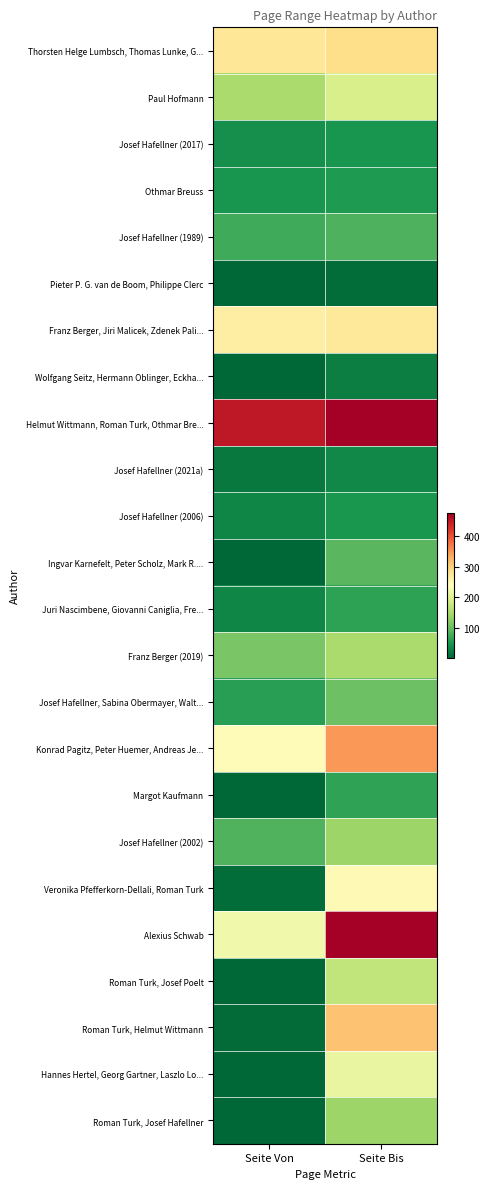

Reading right to left, transcribe all the data shown in this chart.

Thorsten Helge Lumbsch, Thomas Lunke, G...: Seite Bis=286	Seite Von=275
Paul Hofmann: Seite Bis=191	Seite Von=149
Josef Hafellner (2017): Seite Bis=46	Seite Von=41
Othmar Breuss: Seite Bis=52	Seite Von=47
Josef Hafellner (1989): Seite Bis=82	Seite Von=73
Pieter P. G. van de Boom, Philippe Clerc: Seite Bis=8	Seite Von=1
Franz Berger, Jiri Malicek, Zdenek Pali...: Seite Bis=273	Seite Von=263
Wolfgang Seitz, Hermann Oblinger, Eckha...: Seite Bis=24	Seite Von=2
Helmut Wittmann, Roman Turk, Othmar Bre...: Seite Bis=475	Seite Von=451
Josef Hafellner (2021a): Seite Bis=34	Seite Von=19
Josef Hafellner (2006): Seite Bis=48	Seite Von=31
Ingvar Karnefelt, Peter Scholz, Mark R....: Seite Bis=90	Seite Von=1
Juri Nascimbene, Giovanni Caniglia, Fre...: Seite Bis=62	Seite Von=31
Franz Berger (2019): Seite Bis=149	Seite Von=111
Josef Hafellner, Sabina Obermayer, Walt...: Seite Bis=103	Seite Von=57
Konrad Pagitz, Peter Huemer, Andreas Je...: Seite Bis=348	Seite Von=243
Margot Kaufmann: Seite Bis=63	Seite Von=1
Josef Hafellner (2002): Seite Bis=137	Seite Von=83
Veronika Pfefferkorn-Dellali, Roman Turk: Seite Bis=247	Seite Von=7
Alexius Schwab: Seite Bis=476	Seite Von=221
Roman Turk, Josef Poelt: Seite Bis=168	Seite Von=1
Roman Turk, Helmut Wittmann: Seite Bis=313	Seite Von=5
Hannes Hertel, Georg Gartner, Laszlo Lo...: Seite Bis=211	Seite Von=1
Roman Turk, Josef Hafellner: Seite Bis=137	Seite Von=1